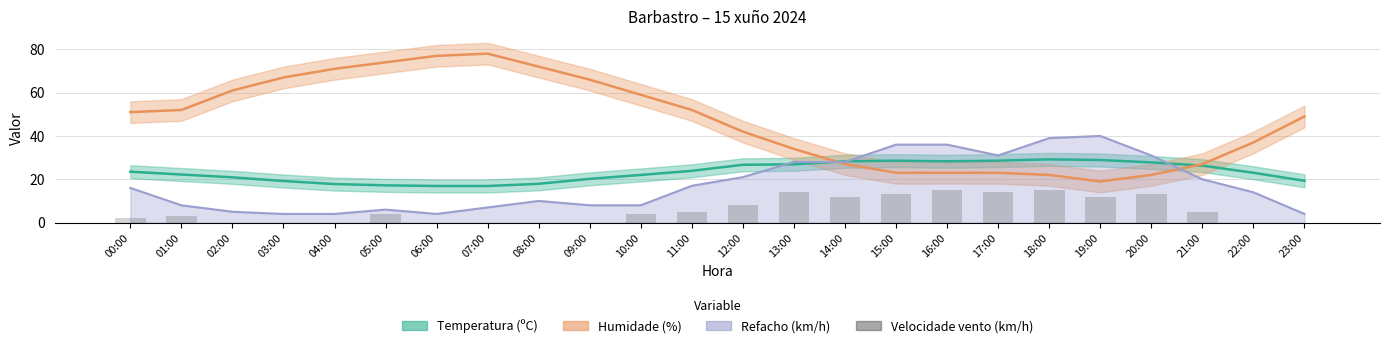

The value at 07:00 is 0. True or false?

True